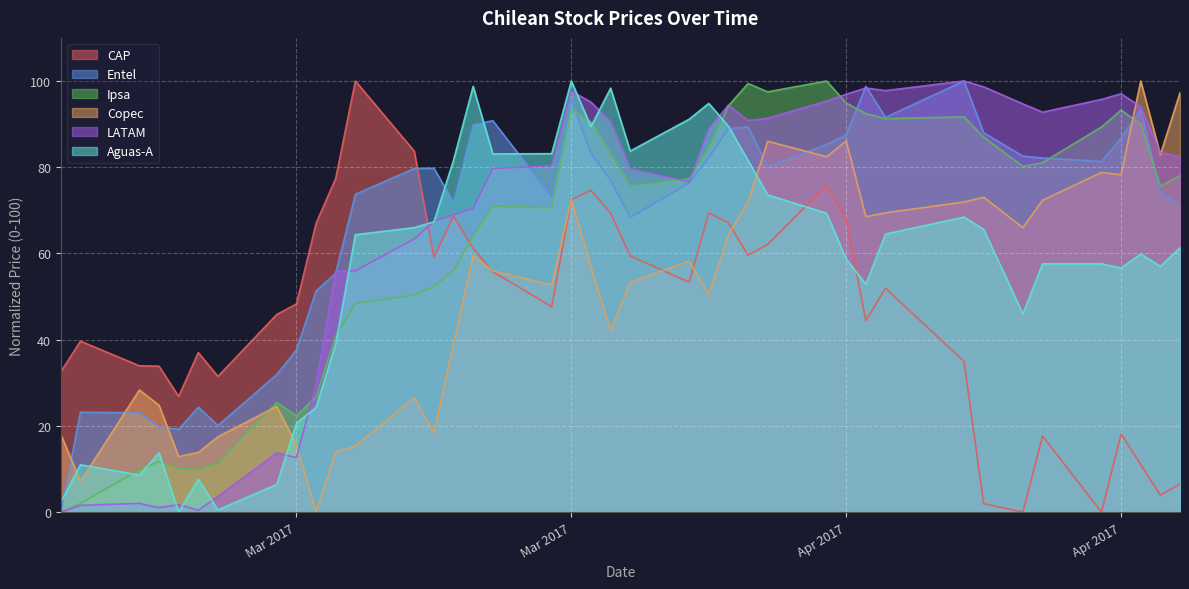

What are all the series names shown in the legend?

CAP, Entel, Ipsa, Copec, LATAM, Aguas-A